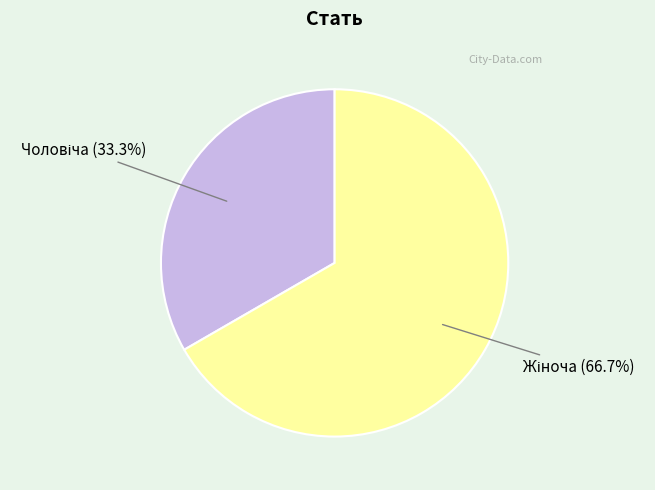

Is there a majority slice in this chart?

Yes